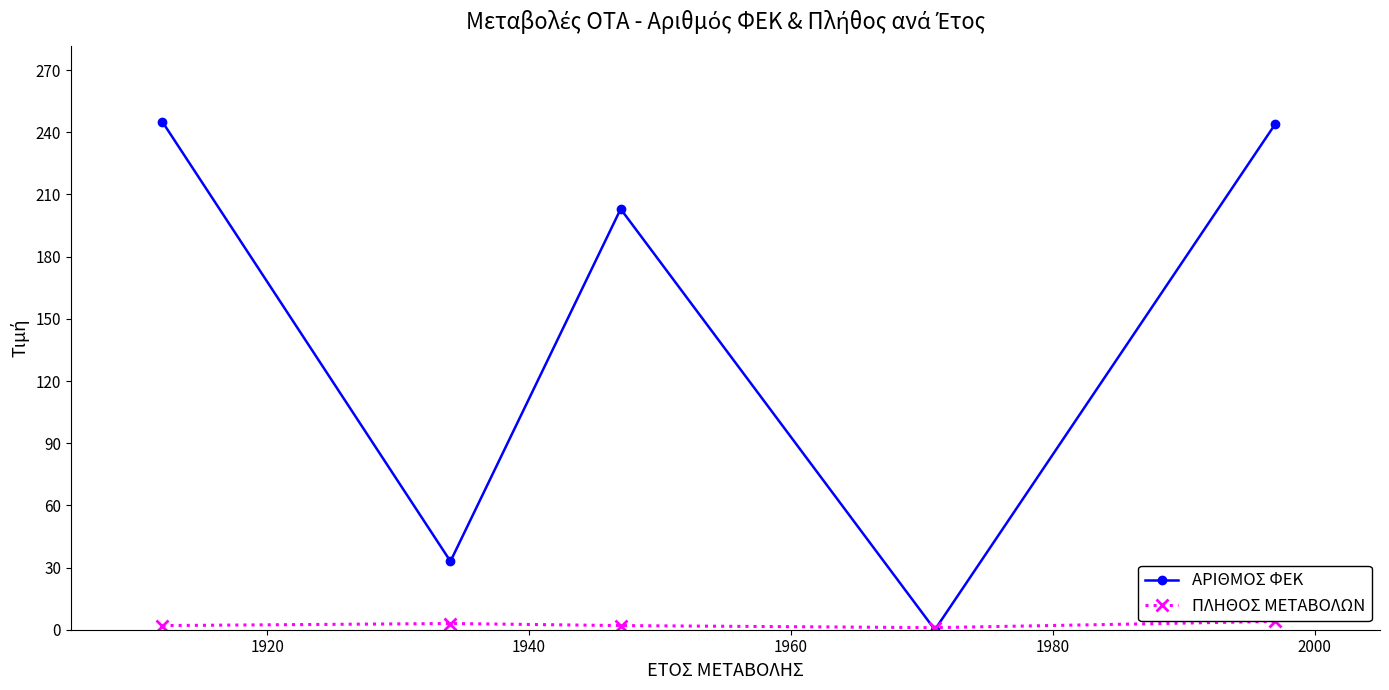

Rank the series by their average value, from highest to lowest.

ΑΡΙΘΜΟΣ ΦΕΚ, ΠΛΗΘΟΣ ΜΕΤΑΒΟΛΩΝ